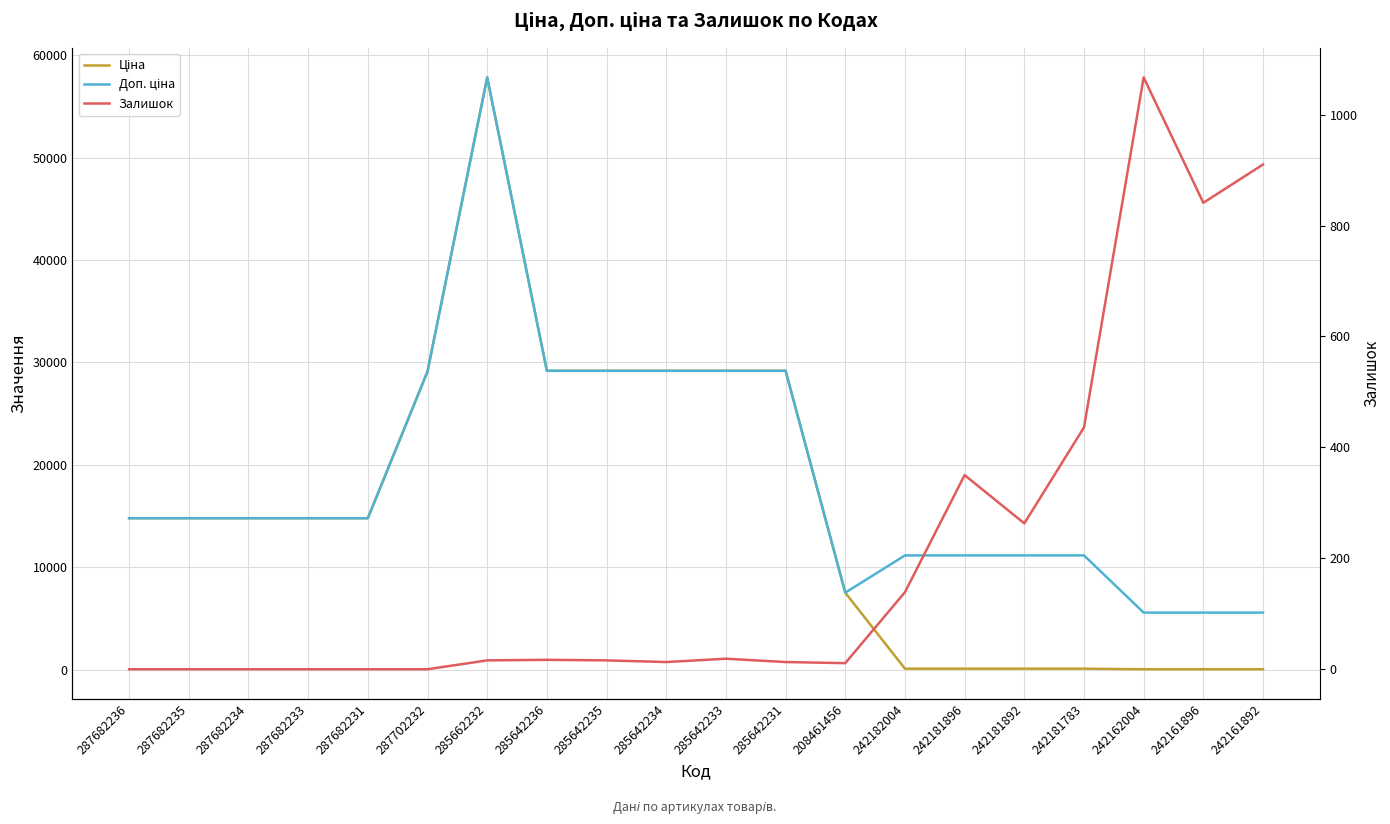

What position from the left is 285642231?

12